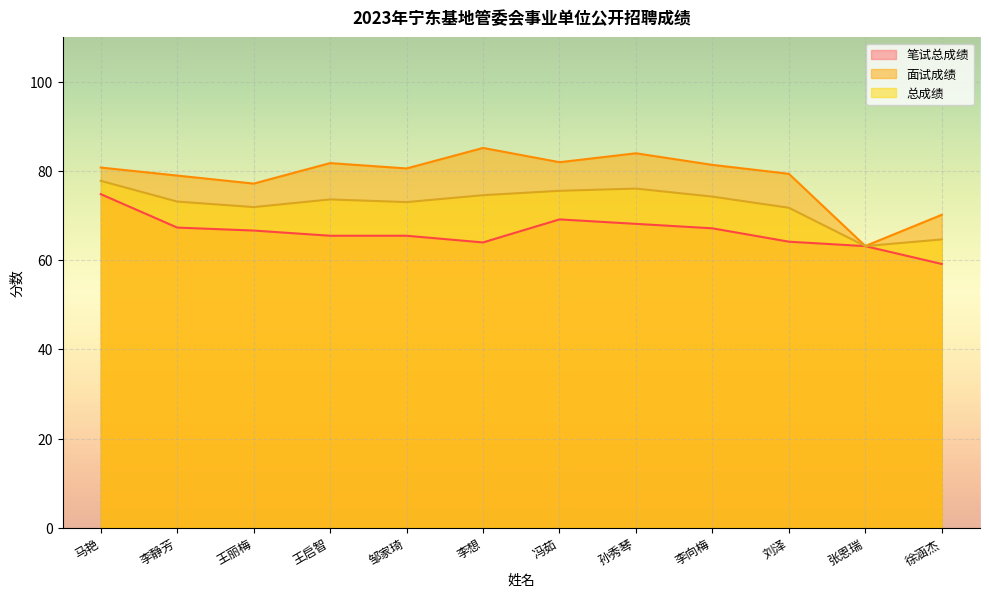

What is the approximate value of 笔试总成绩 at 孙秀琴?

68.2